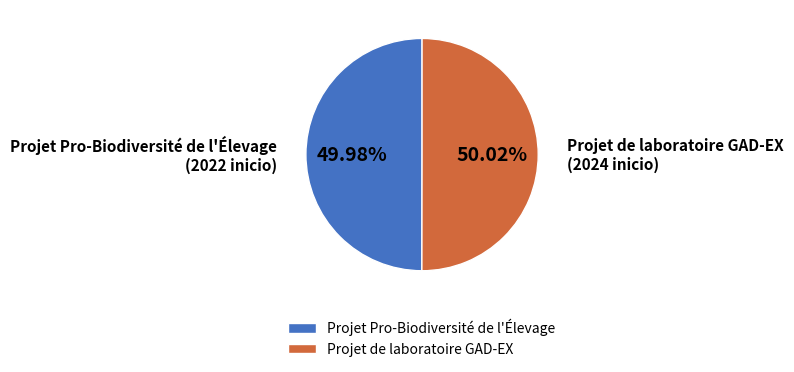

True or false: Projet de laboratoire GAD-EX accounts for 50% of the total.

True